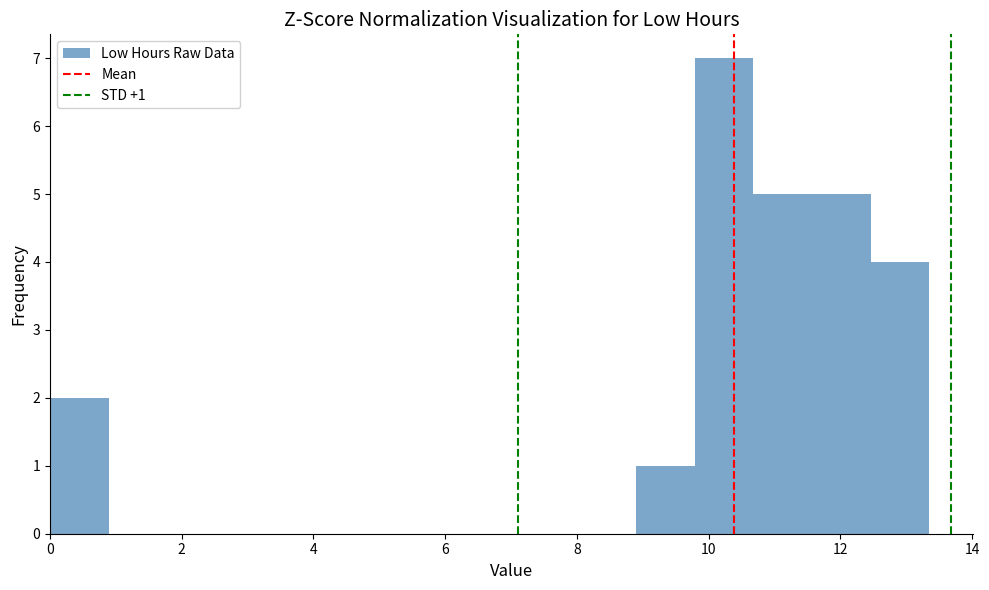

Over which range of the x-axis is the bar tallest?

9.8 to 10.6